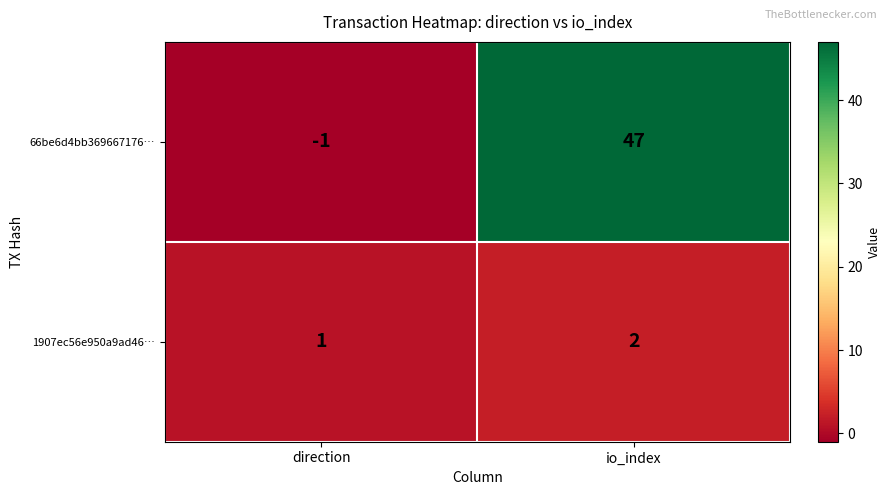

Where is 1907ec56e950a9ad46… nearest to the value 1?

direction